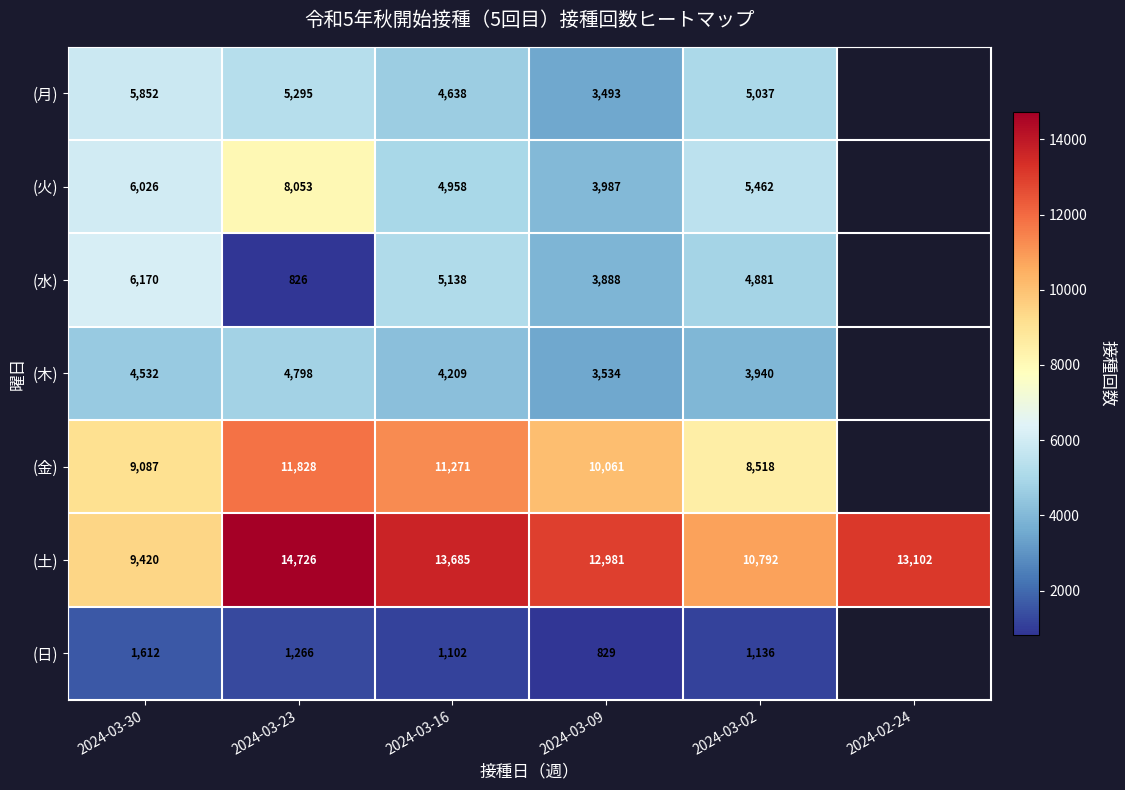

True or false: (金) has a value of 8518 at 2024-03-02.

True